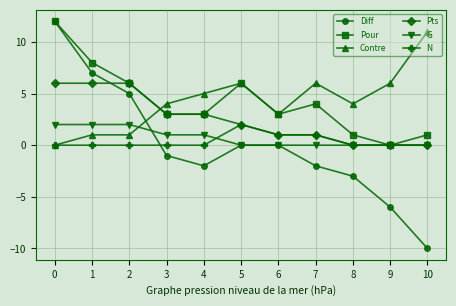

Is the value of Contre at 8 greater than the value of Diff at 9?

Yes